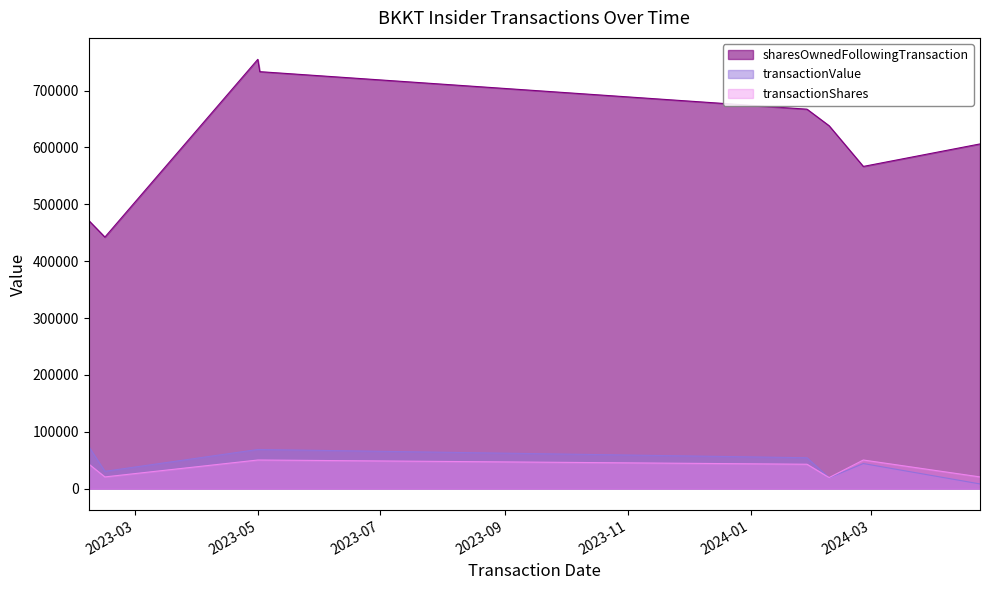

Which series has the largest total across all categories?

sharesOwnedFollowingTransaction